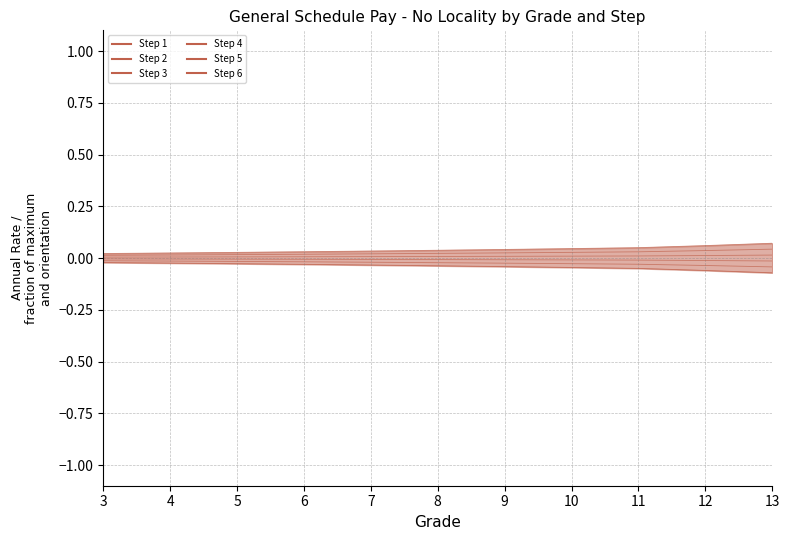

List the series in order of their peak value, lowest first.

Step 1, Step 2, Step 3, Step 4, Step 5, Step 6